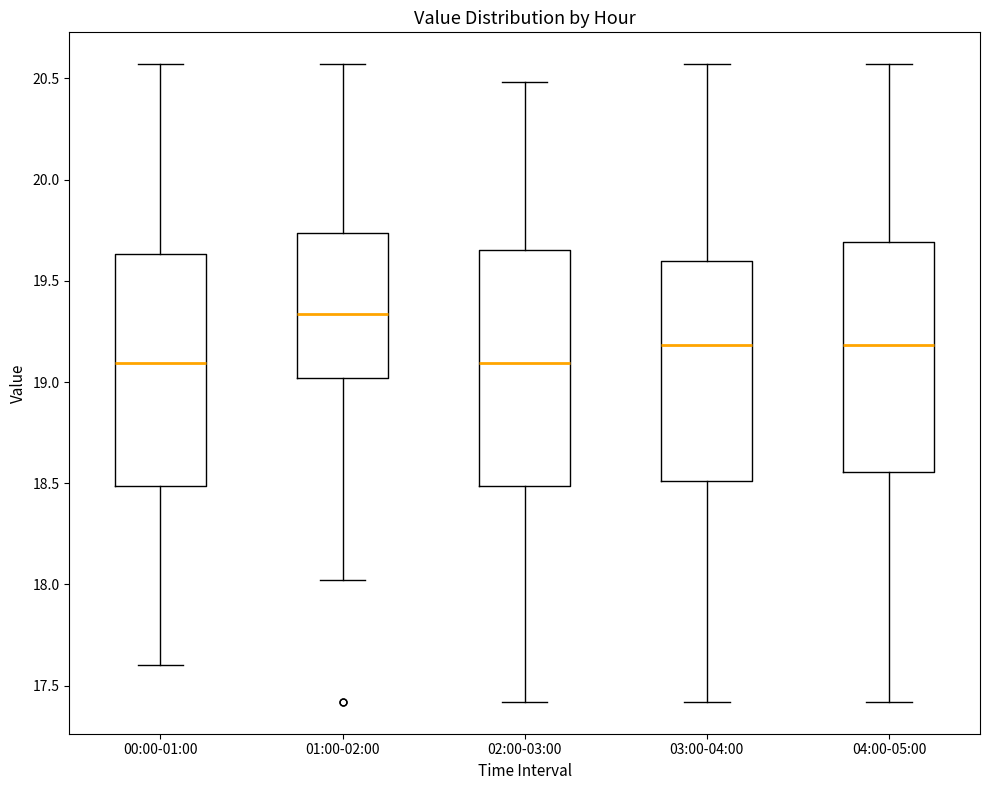

Reading left to right, transcribe this box plot: for each box, give where its median line is, the range the box spans, and where its two whiskers end, as read against the y-axis. The values are not printed on the chart, so give them approximately, as read against the axis.

00:00-01:00: median 19.10, box 18.50 to 19.65, whiskers 17.60 to 20.55
01:00-02:00: median 19.35, box 19.00 to 19.75, whiskers 18.00 to 20.55
02:00-03:00: median 19.10, box 18.50 to 19.65, whiskers 17.40 to 20.50
03:00-04:00: median 19.20, box 18.50 to 19.60, whiskers 17.40 to 20.55
04:00-05:00: median 19.20, box 18.55 to 19.70, whiskers 17.40 to 20.55